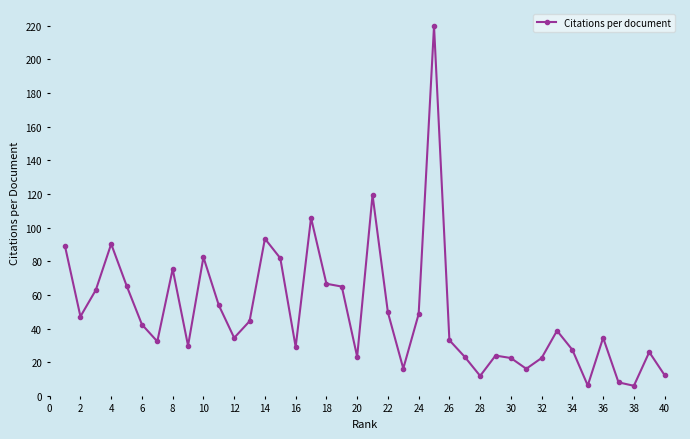

What is the value of the 6th point from the left?

42.4